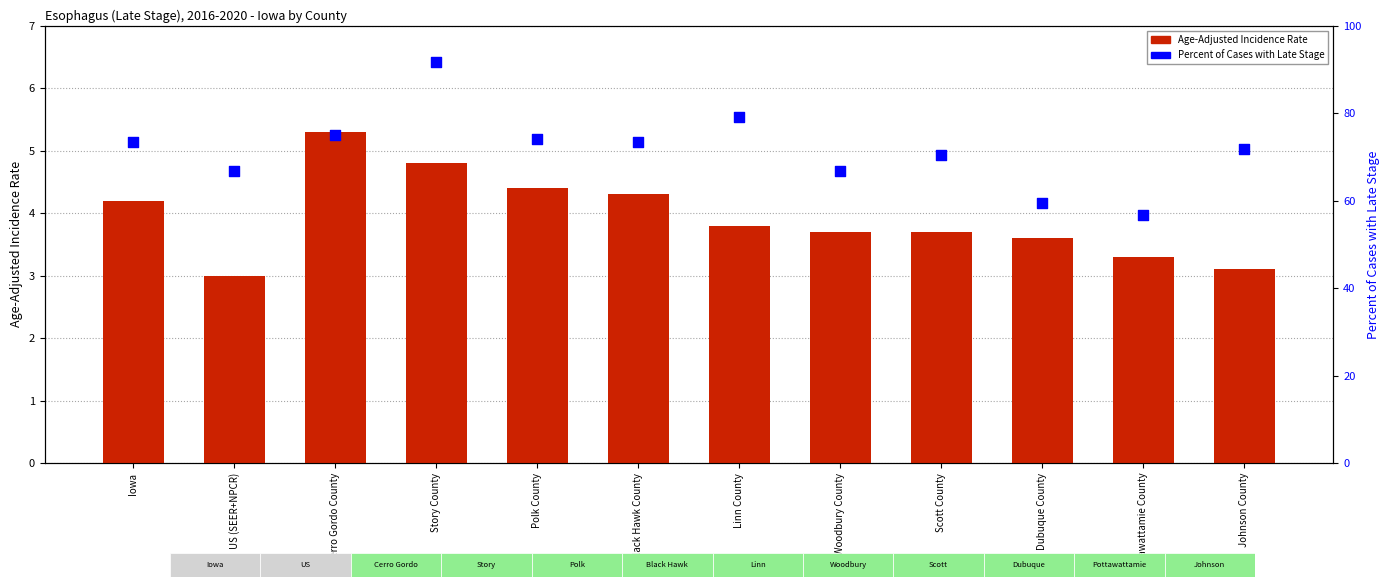

What is the total value across all series at Scott County?

74.2